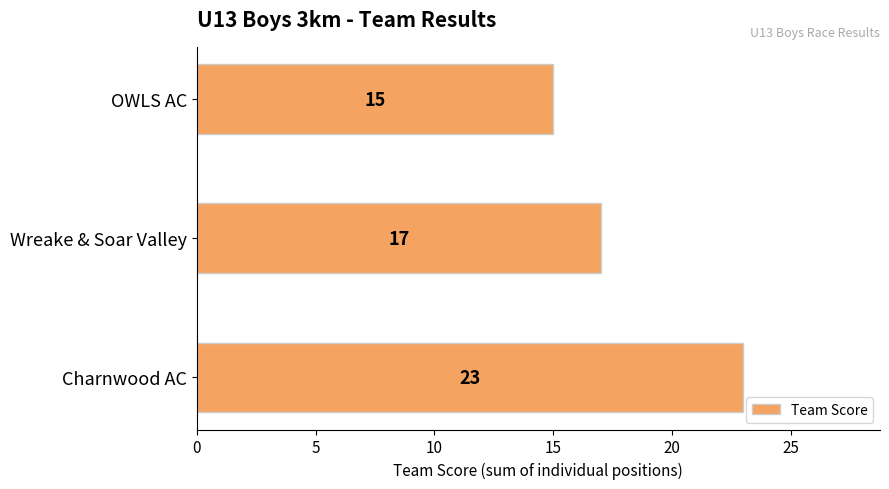

Rank the categories by value from lowest to highest.

OWLS AC, Wreake & Soar Valley, Charnwood AC